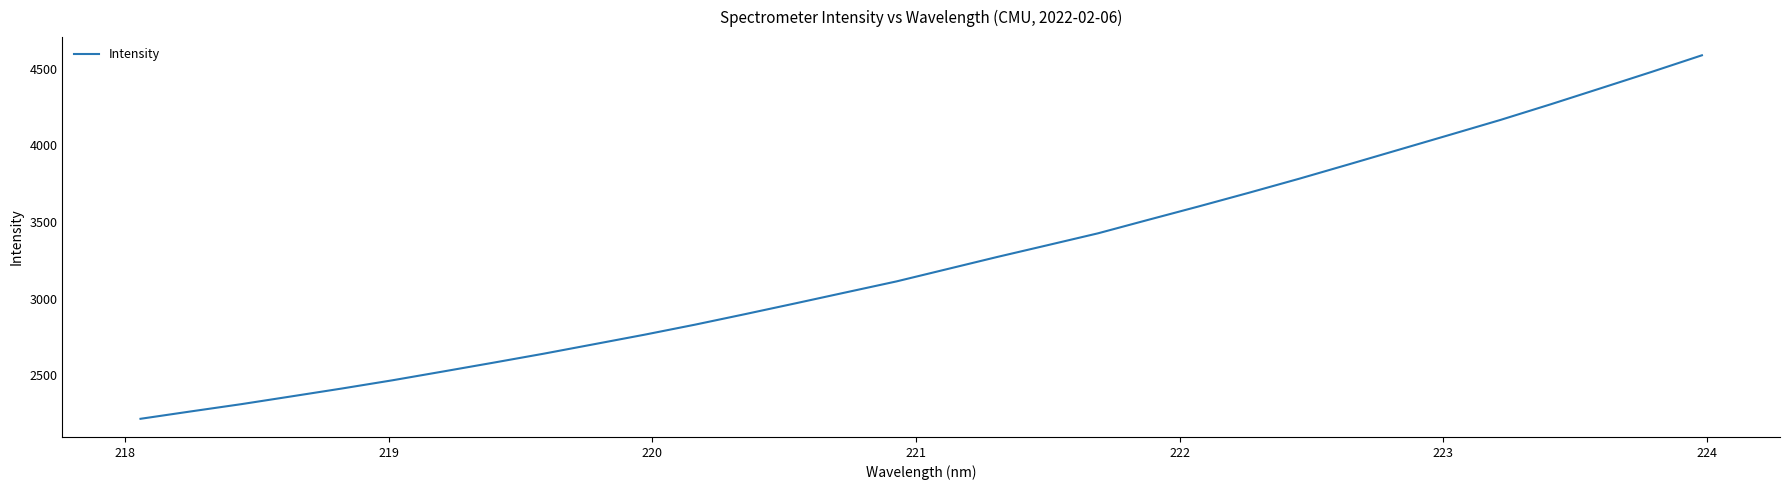

How many distinct data groups are displayed?

1